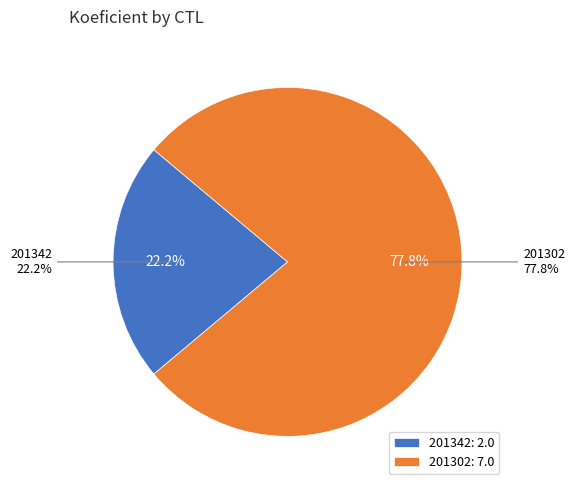

True or false: 201302 accounts for 78% of the total.

True